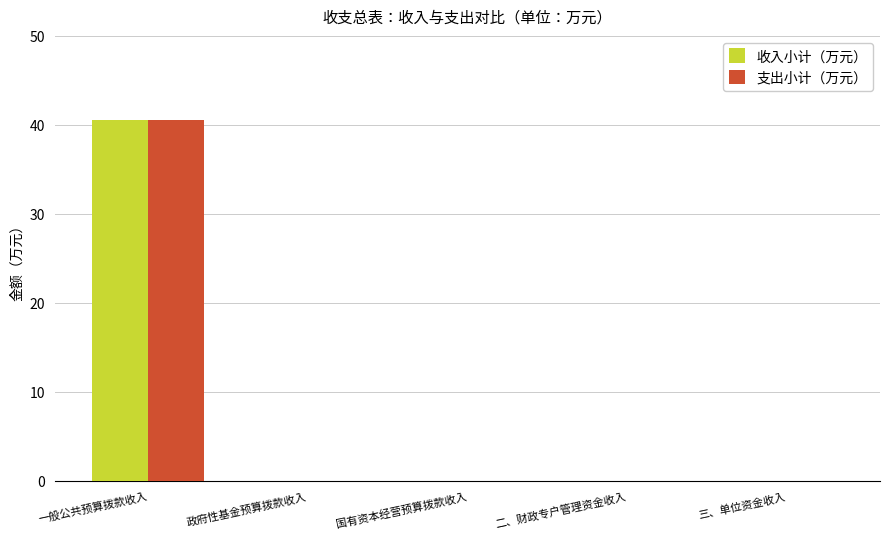

What is the average value of the 收入小计（万元） series?

8.1